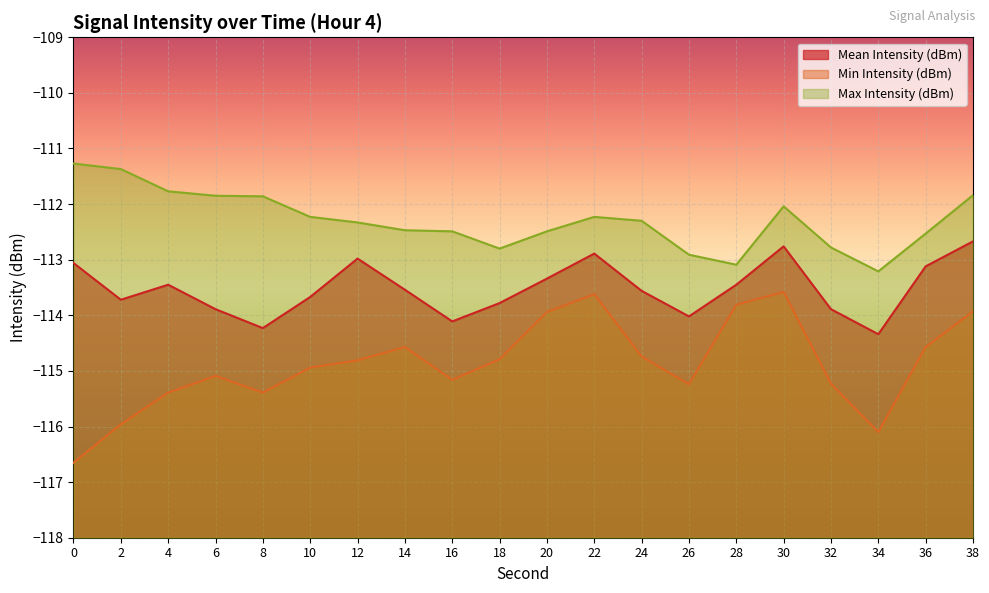

What is the approximate value of Min Intensity (dBm) at 32?

-115.2